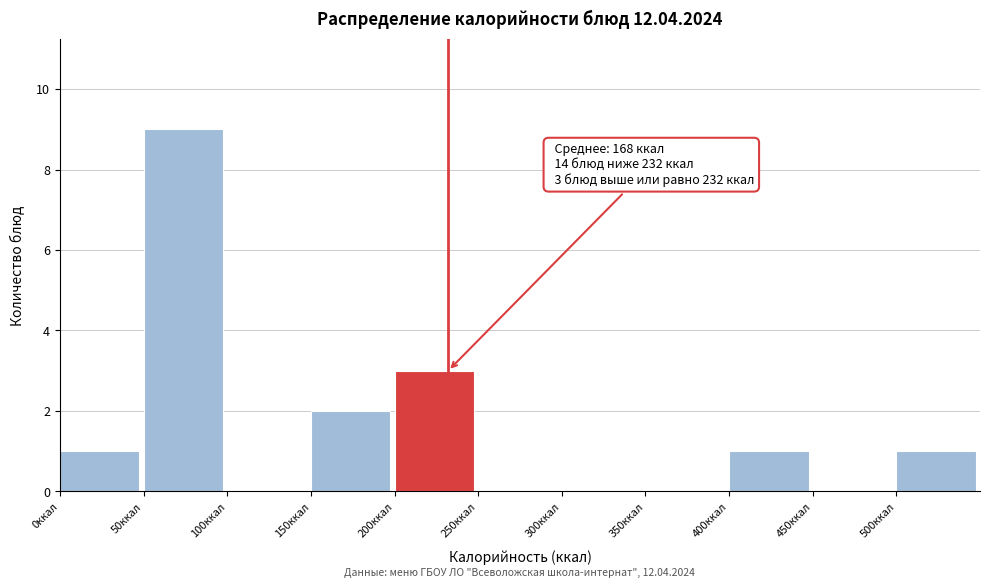

Over which range of the x-axis is the bar tallest?

50 to 100